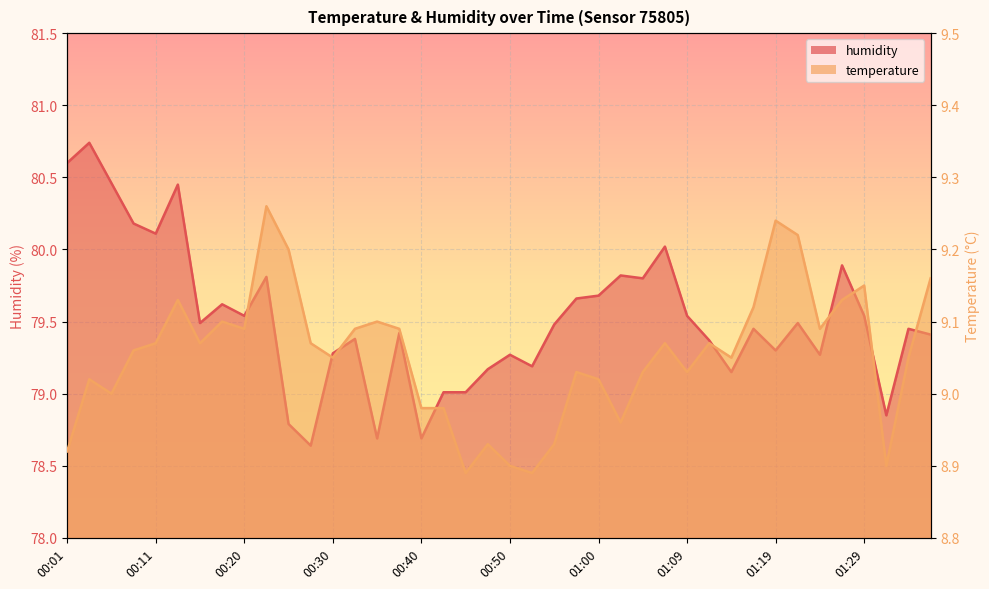

True or false: humidity and temperature intersect in this chart.

False